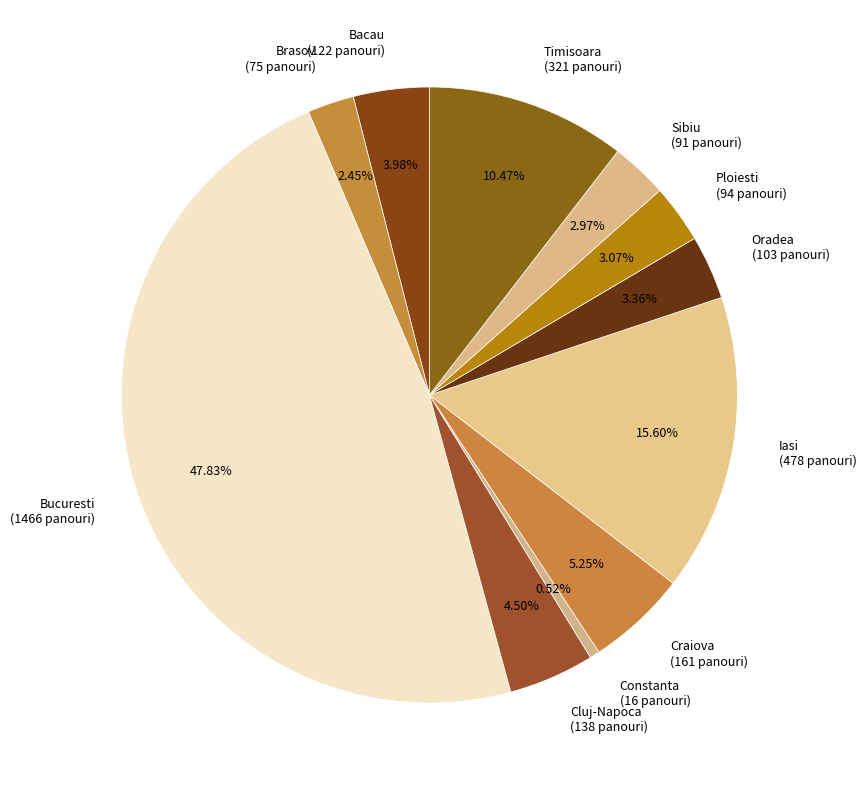

Which has a higher value, Cluj-Napoca or Sibiu?

Cluj-Napoca